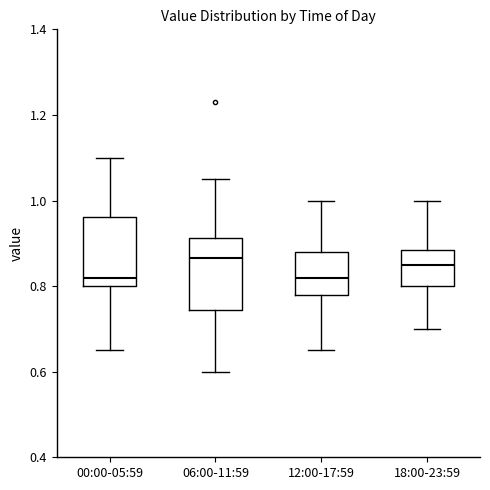

Reading left to right, transcribe this box plot: for each box, give where its median line is, the range the box spans, and where its two whiskers end, as read against the y-axis. The values are not printed on the chart, so give them approximately, as read against the axis.

00:00-05:59: median 0.82, box 0.80 to 0.96, whiskers 0.66 to 1.10
06:00-11:59: median 0.86, box 0.74 to 0.92, whiskers 0.60 to 1.06
12:00-17:59: median 0.82, box 0.78 to 0.88, whiskers 0.66 to 1.00
18:00-23:59: median 0.86, box 0.80 to 0.88, whiskers 0.70 to 1.00